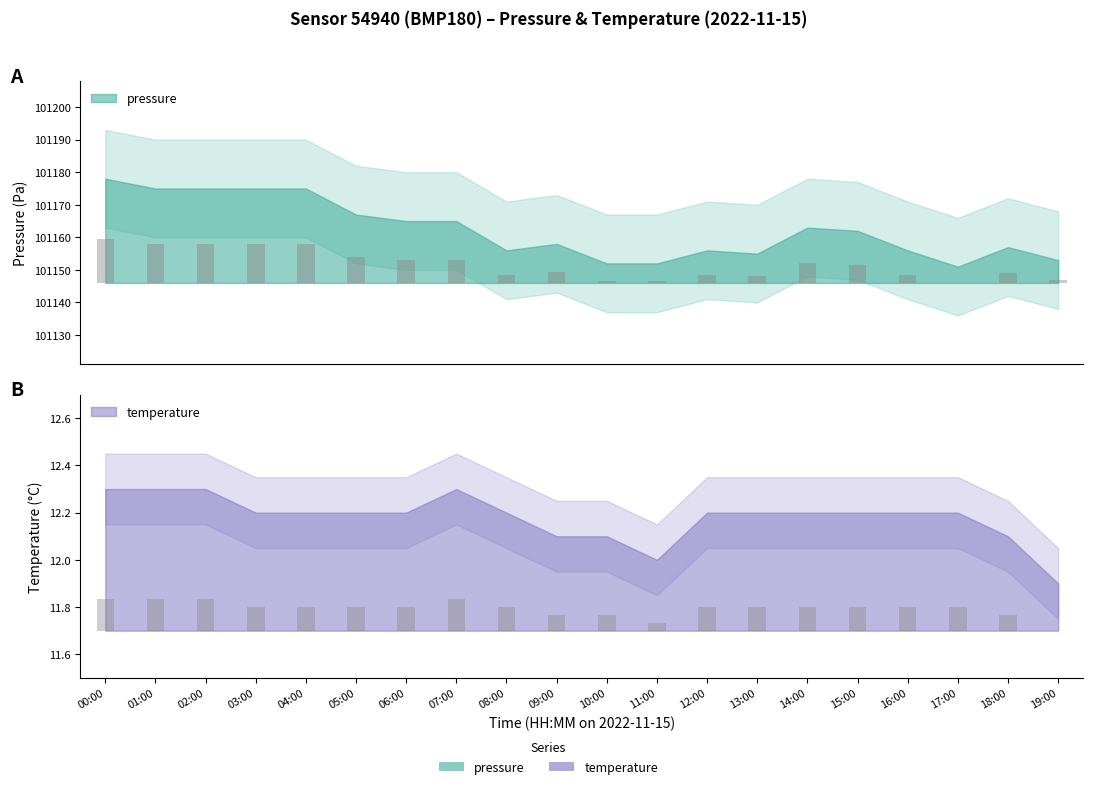

What is the label of the 7th bar from the right?

13:00